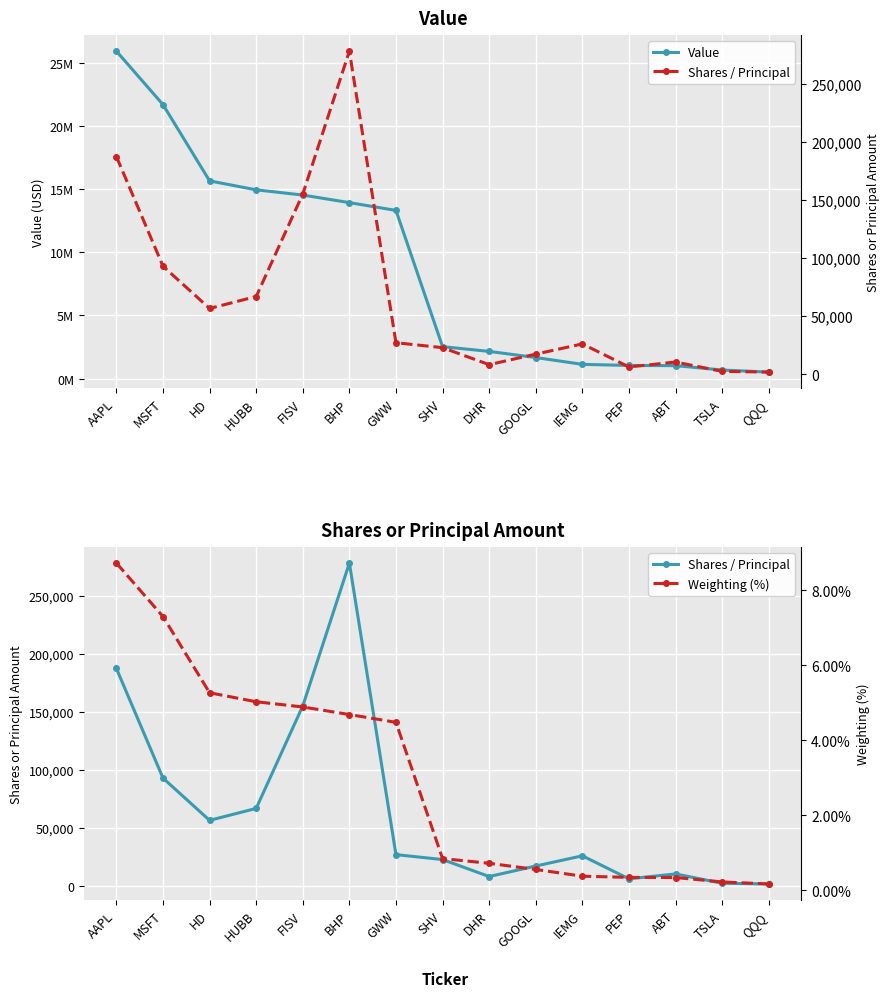

True or false: Value and Weighting (%) intersect in this chart.

False